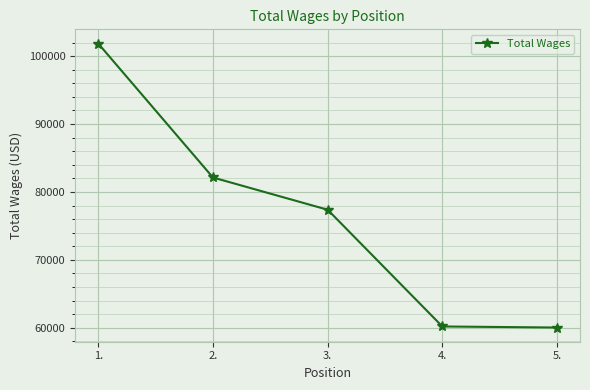

The value at 4. is 27627. True or false?

False